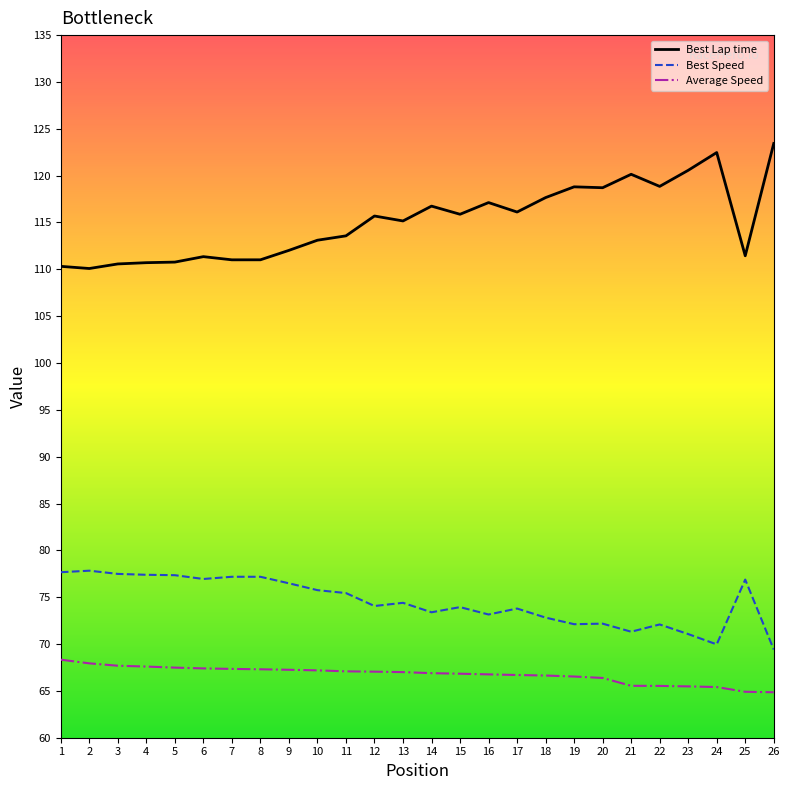

What is the lowest value of the Average Speed series?

64.9